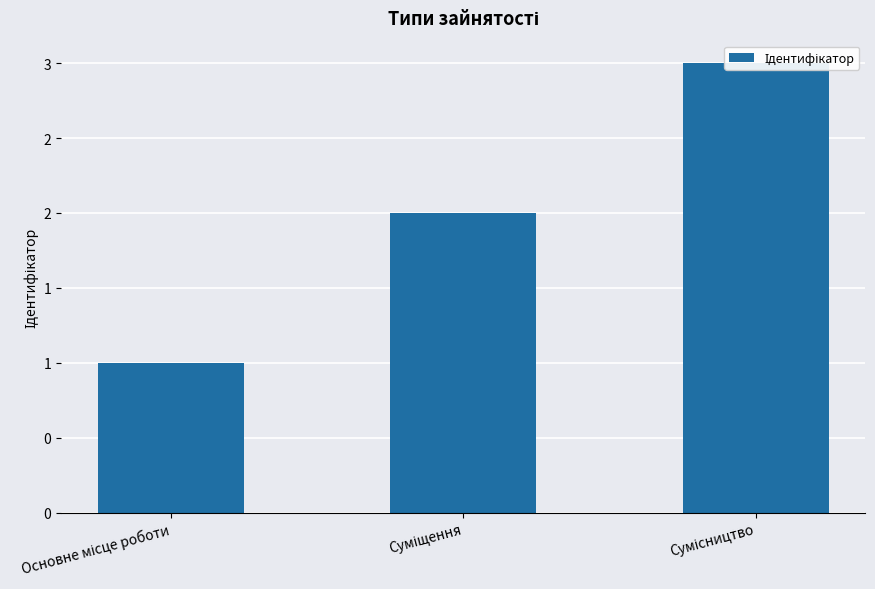

What is the value of the 3rd bar from the left?

3